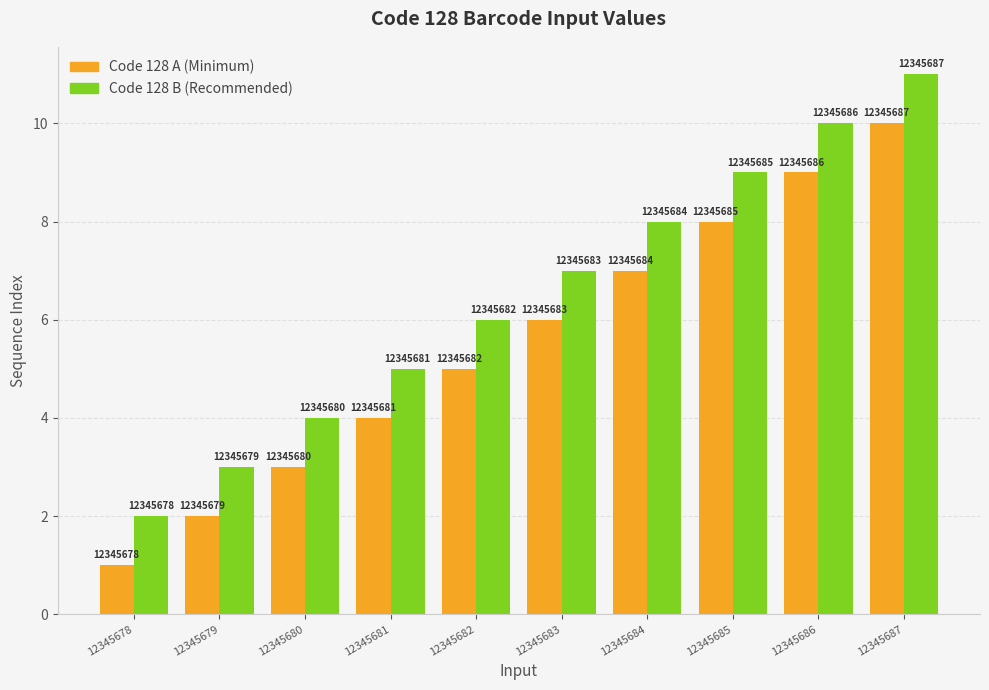

Are the bars grouped side by side (vs. stacked)?

Yes